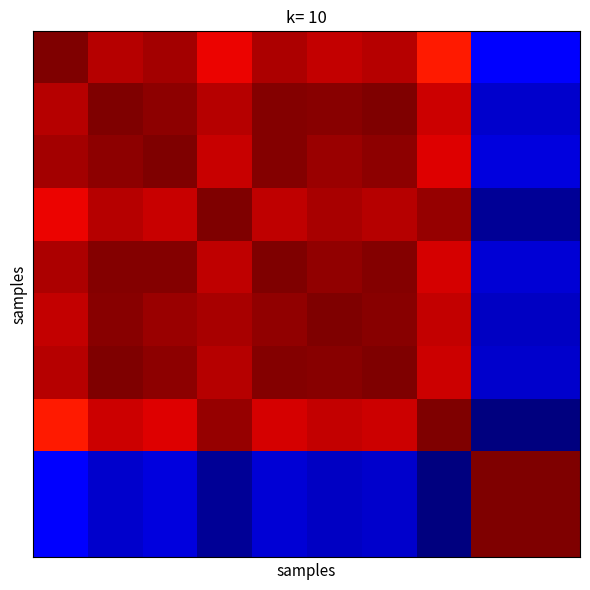

At how many categories does at least one series exceed 0?

10